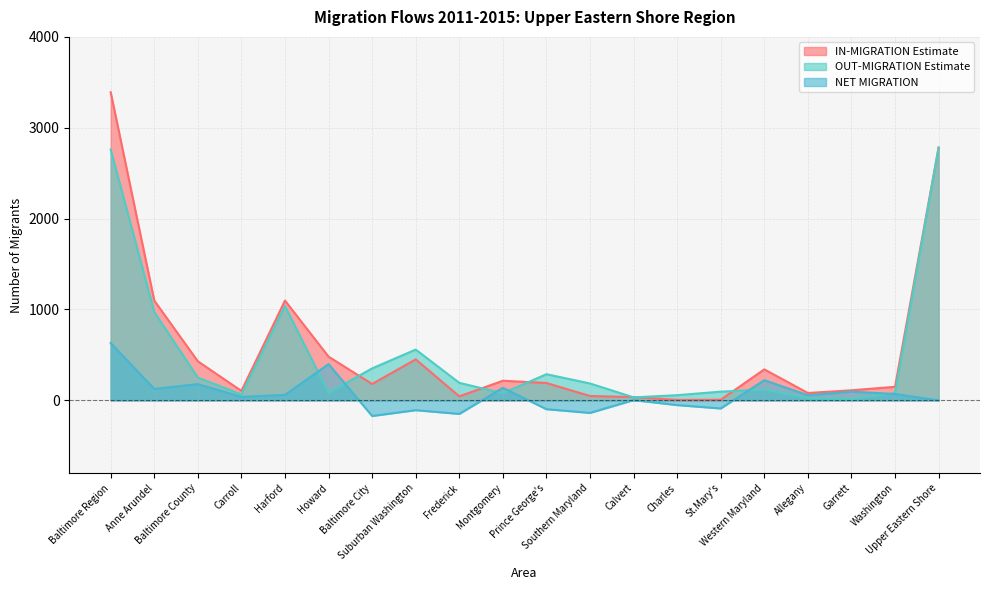

What is the label of the 13th point from the right?

Suburban Washington